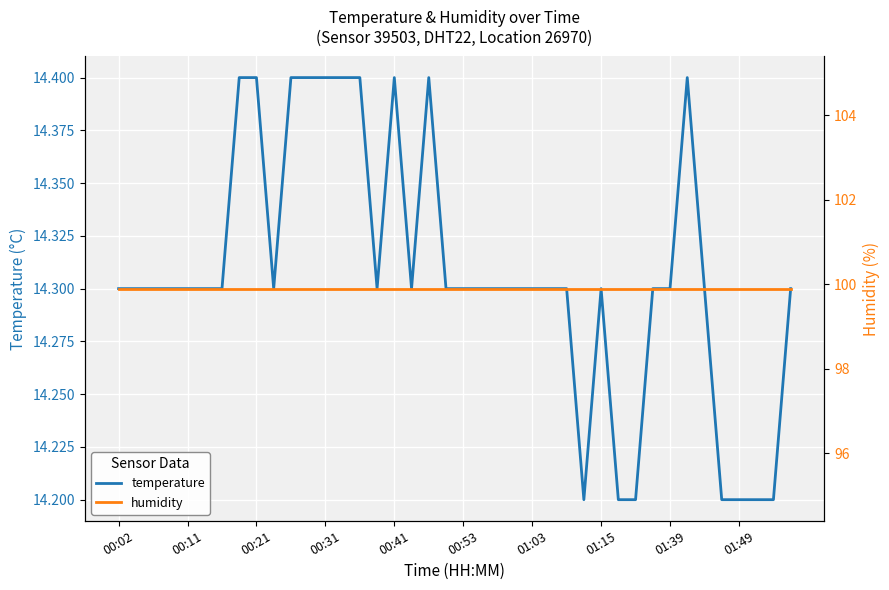

What is the highest value of the temperature series?

14.4